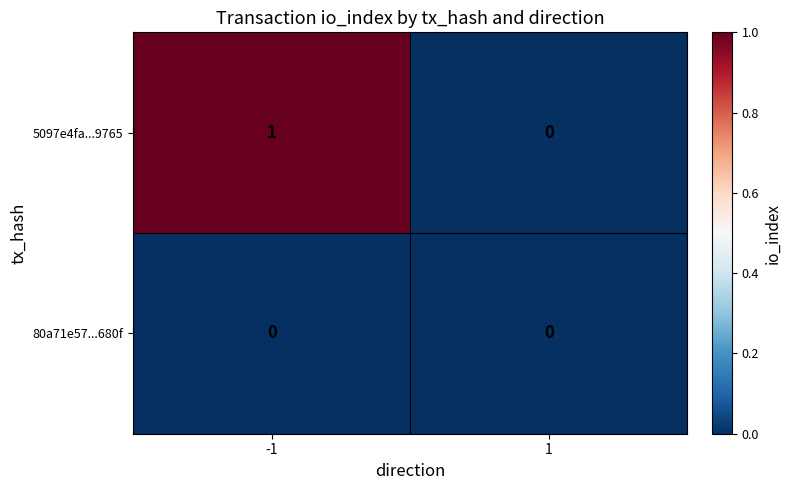

True or false: 80a71e57...680f has a value of 0 at -1.

True